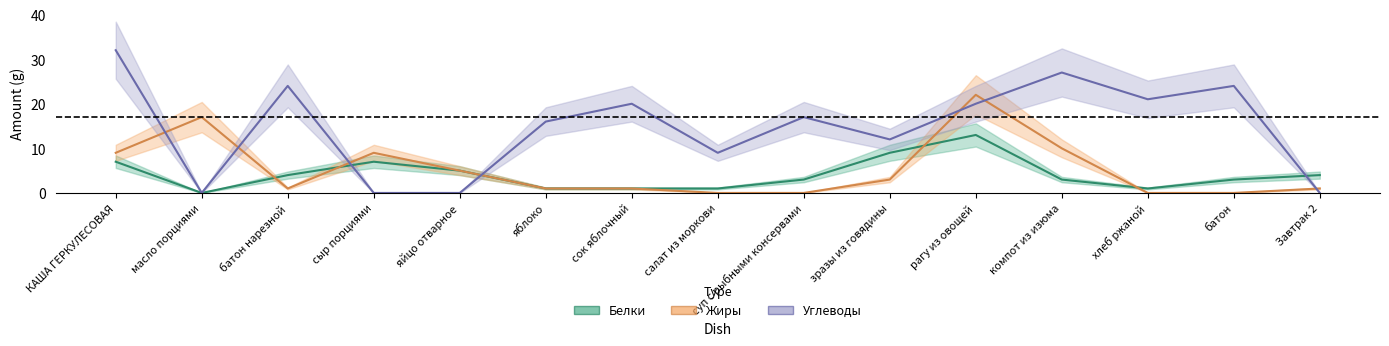

Between зразы из говядины and сыр порциями, which is larger?

зразы из говядины